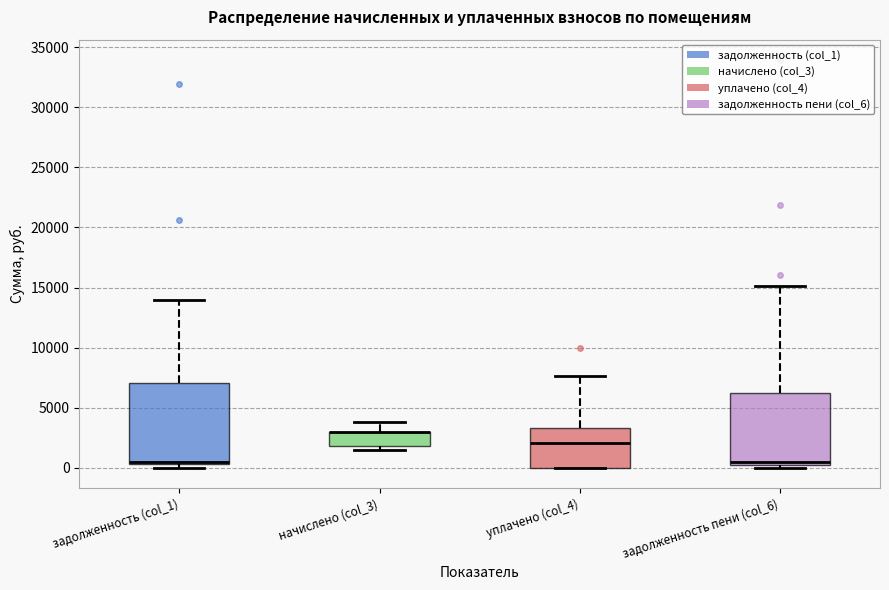

Where is the upper edge of the box for уплачено (col_4) on the y-axis? The values are not printed on the chart, so give them approximately, as read against the axis.

3500